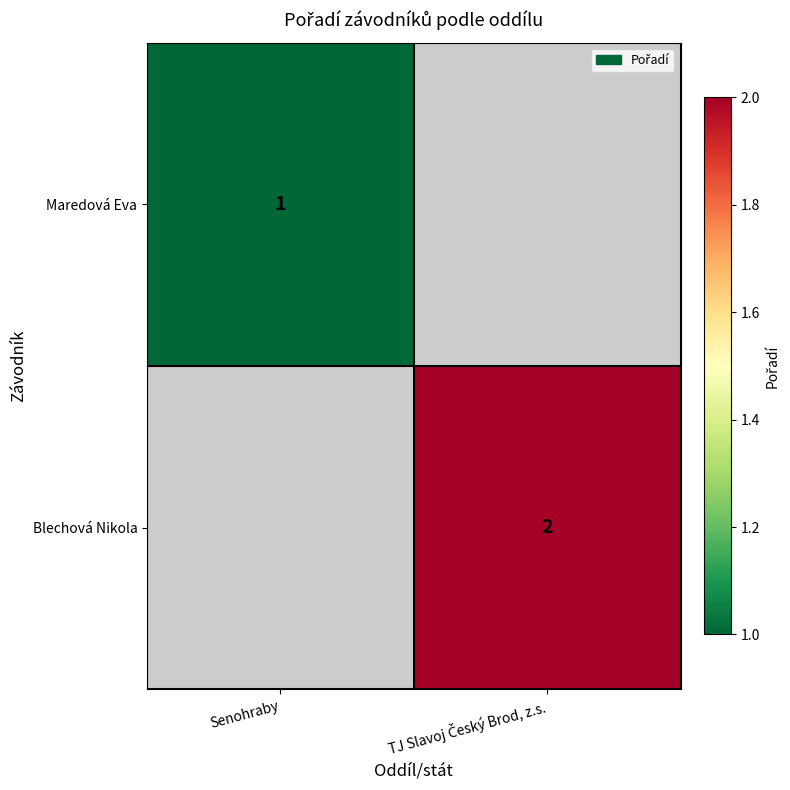

True or false: Maredová Eva has a value of 1 at Senohraby.

True